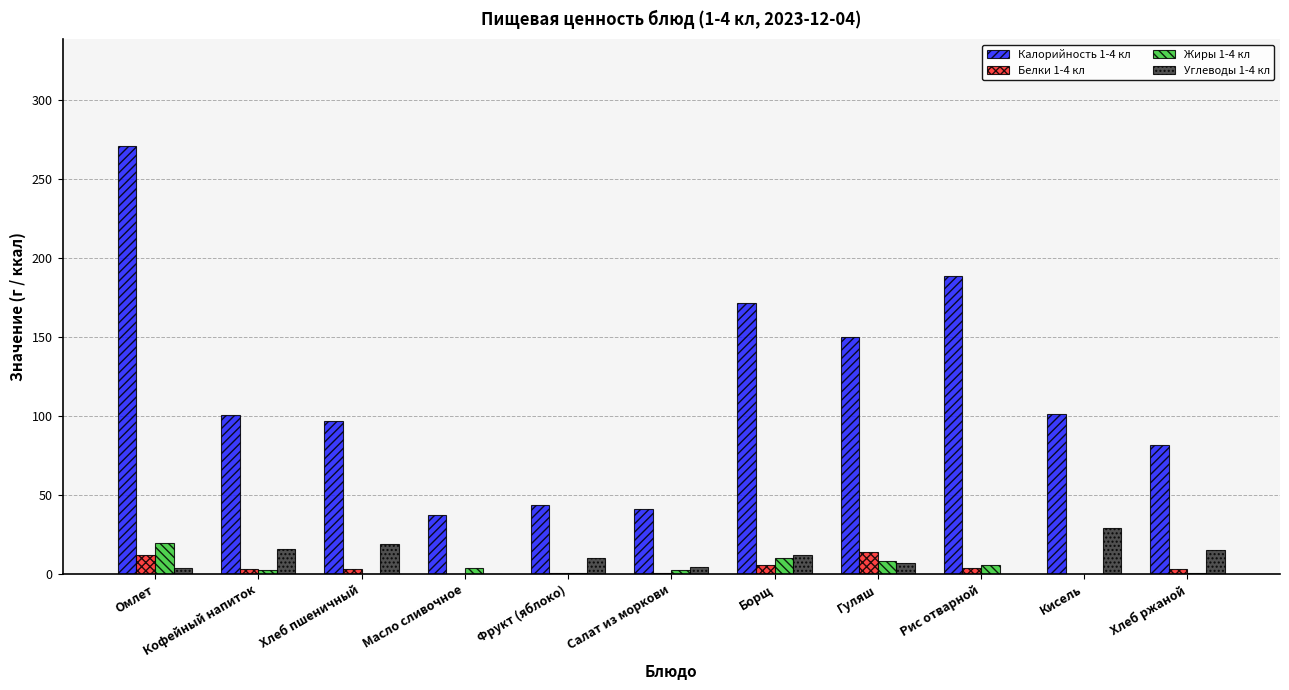

Count the number of data series in this chart.

4